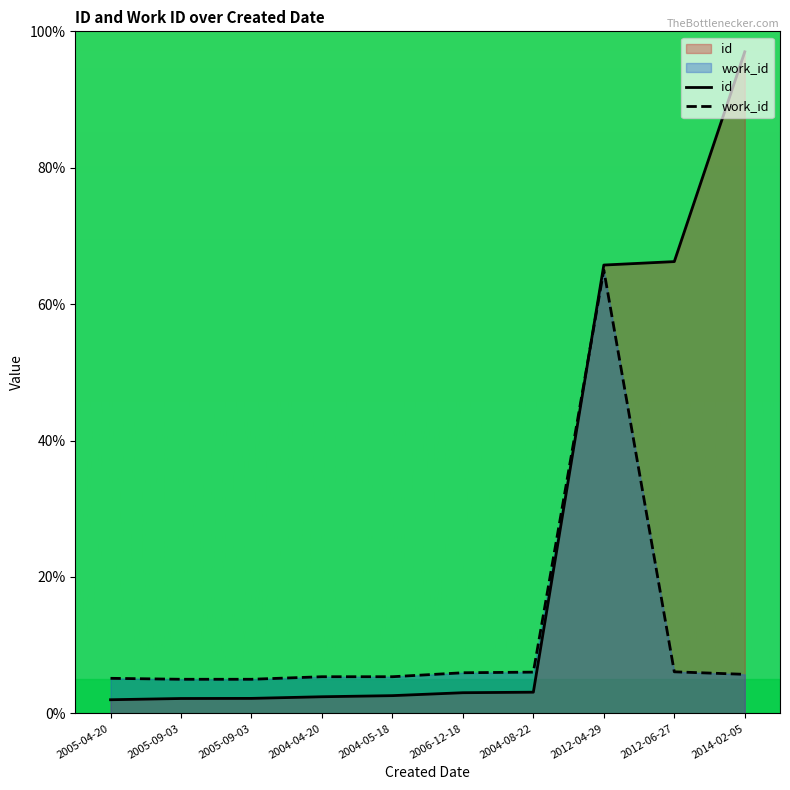

Reading left to right, extract all data points from this chart.

id: 2005-04-20=2.0	2005-09-03=2.2	2005-09-03=2.2	2004-04-20=2.4	2004-05-18=2.6	2006-12-18=3.0	2004-08-22=3.1	2012-04-29=65.7	2012-06-27=66.2	2014-02-05=97.0
work_id: 2005-04-20=5.1	2005-09-03=5.0	2005-09-03=5.0	2004-04-20=5.4	2004-05-18=5.4	2006-12-18=6.0	2004-08-22=6.0	2012-04-29=65.0	2012-06-27=6.1	2014-02-05=5.7